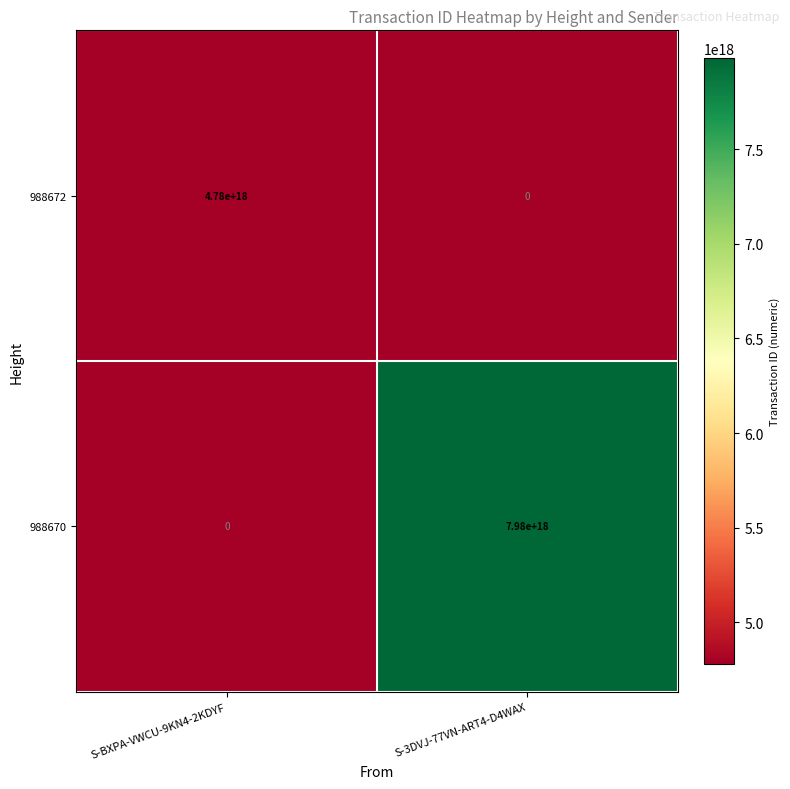

How many data points in 988670 are less than 7980000000000000000?

1